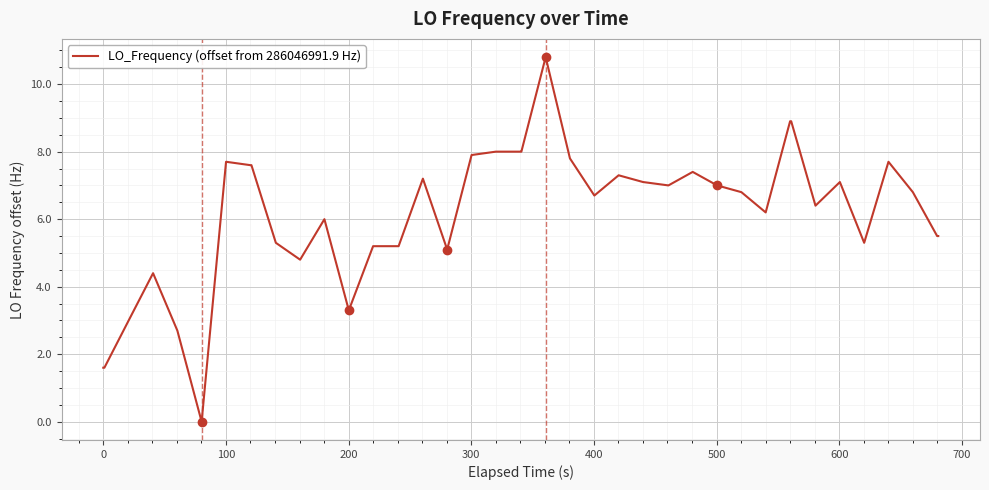

Reading right to left, extract all data points from this chart.

5.5	5.5	6.8	7.7	5.3	7.1	6.4	8.9	8.9	6.2	6.8	7.0	7.4	7.0	7.1	7.3	6.7	7.8	10.8	8.0	8.0	8.0	7.9	5.1	7.2	5.2	5.2	3.3	6.0	4.8	5.3	7.6	7.6	7.7	0.0	2.7	4.4	3.0	1.6	1.6